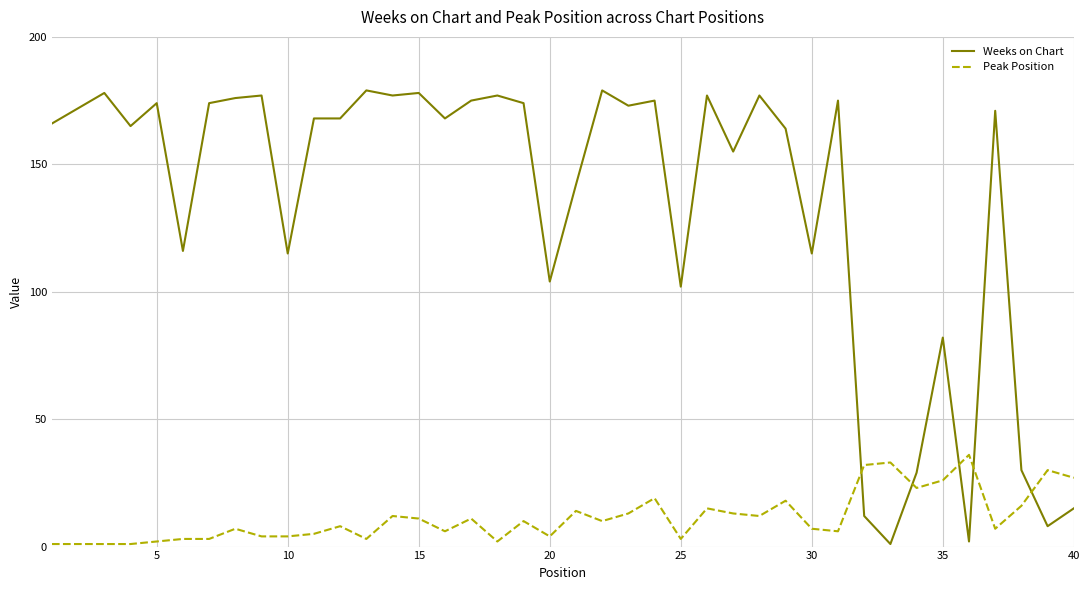

Which series has the largest total across all categories?

Weeks on Chart